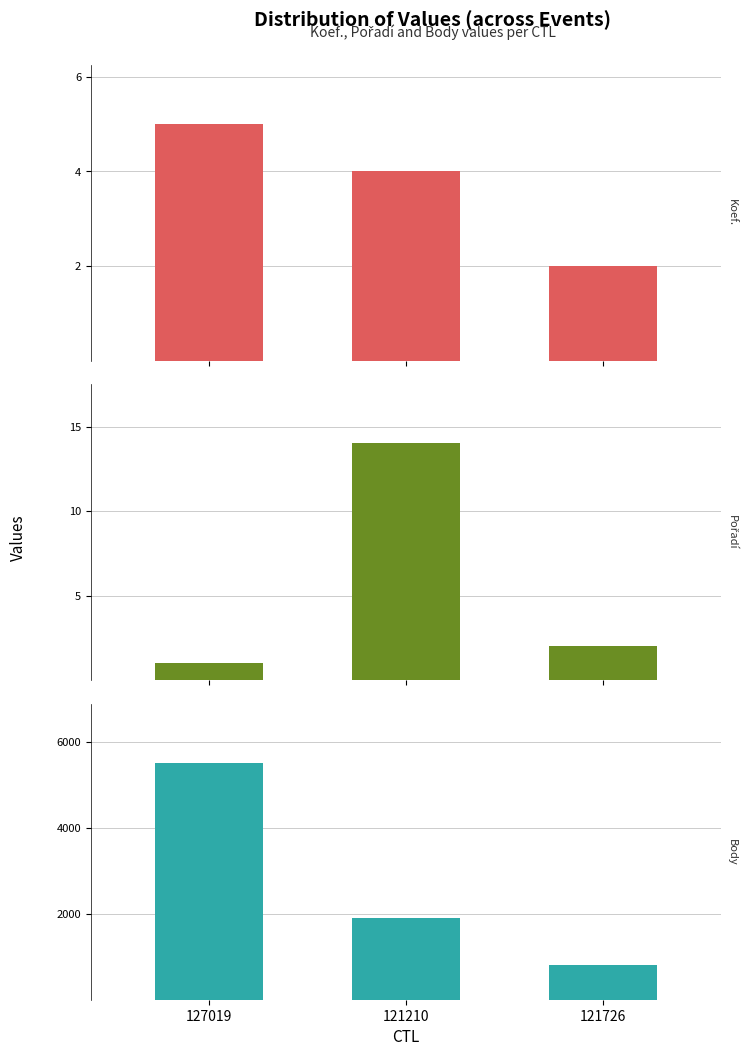

What is the sum of the Pořadí values at 127019 and 121210?

15